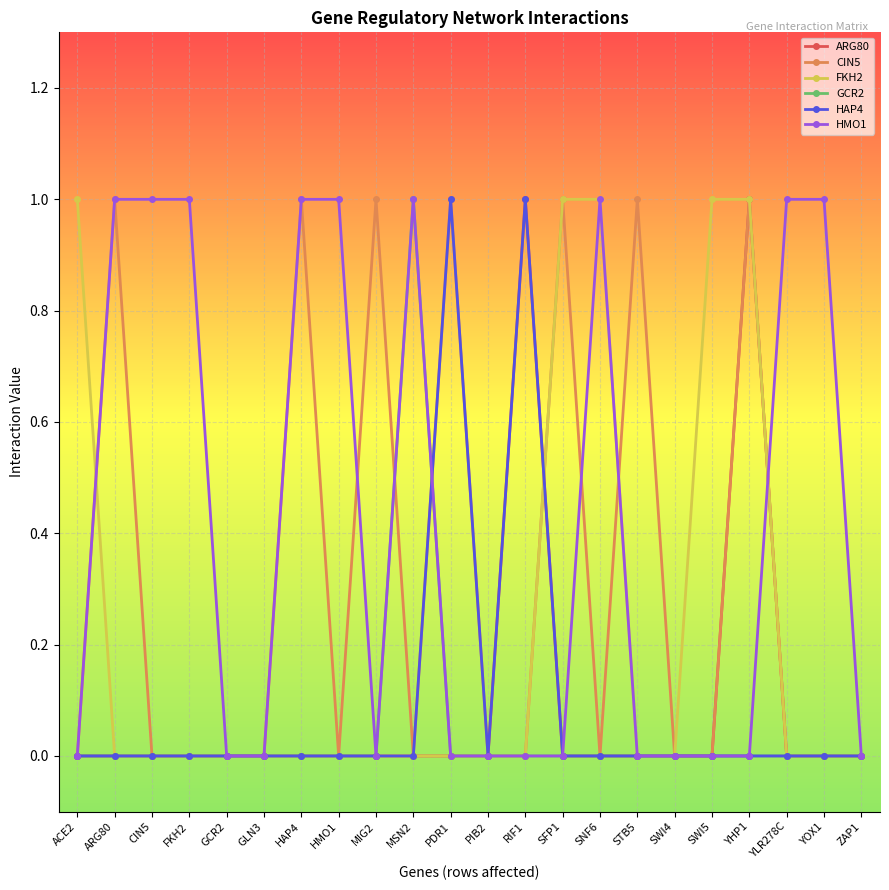

What is the sum of all ARG80 values?

2